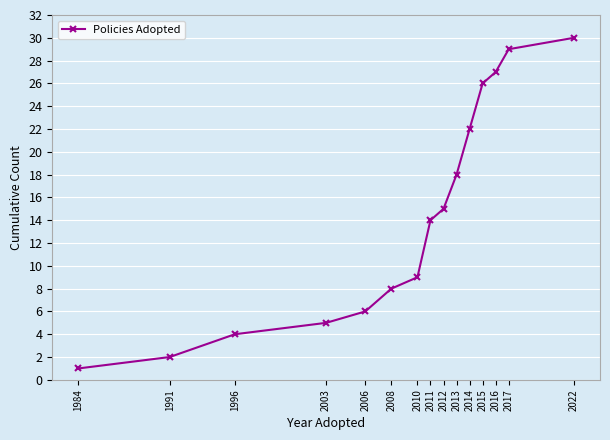

True or false: there are more than 2 points higher than both neighbors.

False